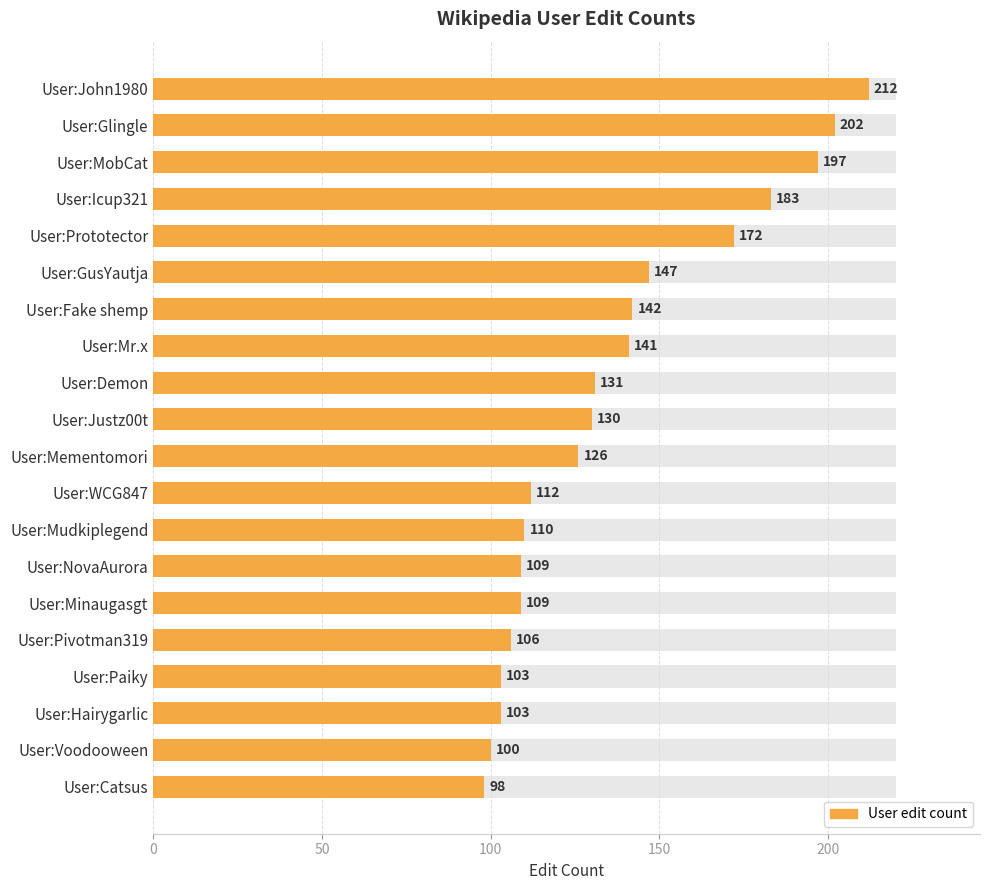

What is the greatest value displayed?

212